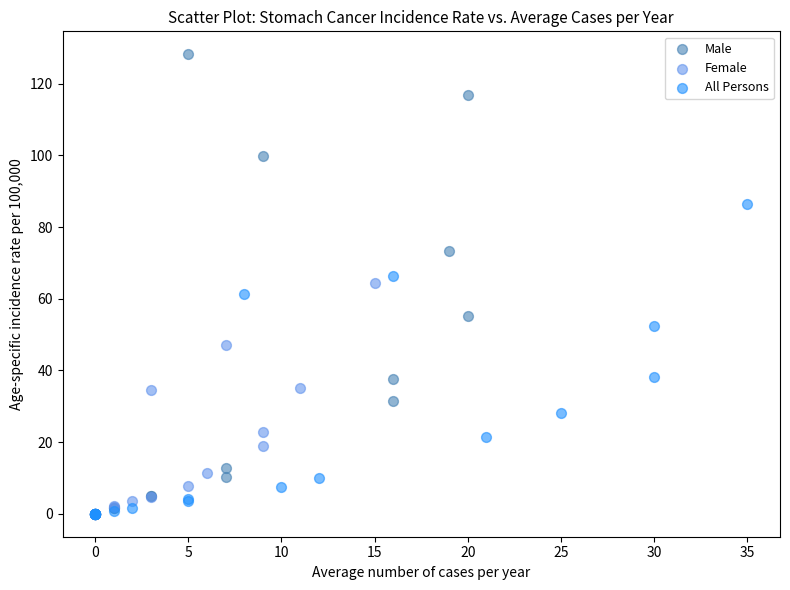

Which series contains the highest Y value?

Male